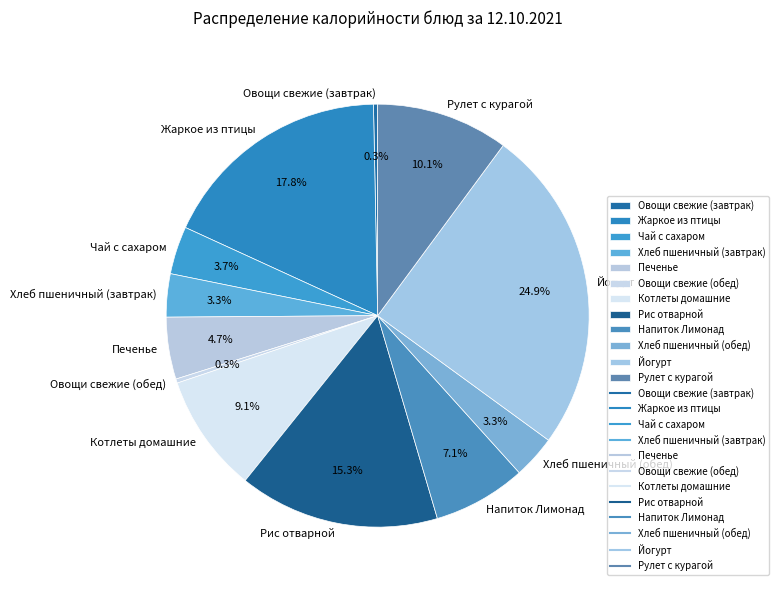

Is it true that Чай с сахаром is 14% of the pie?

False